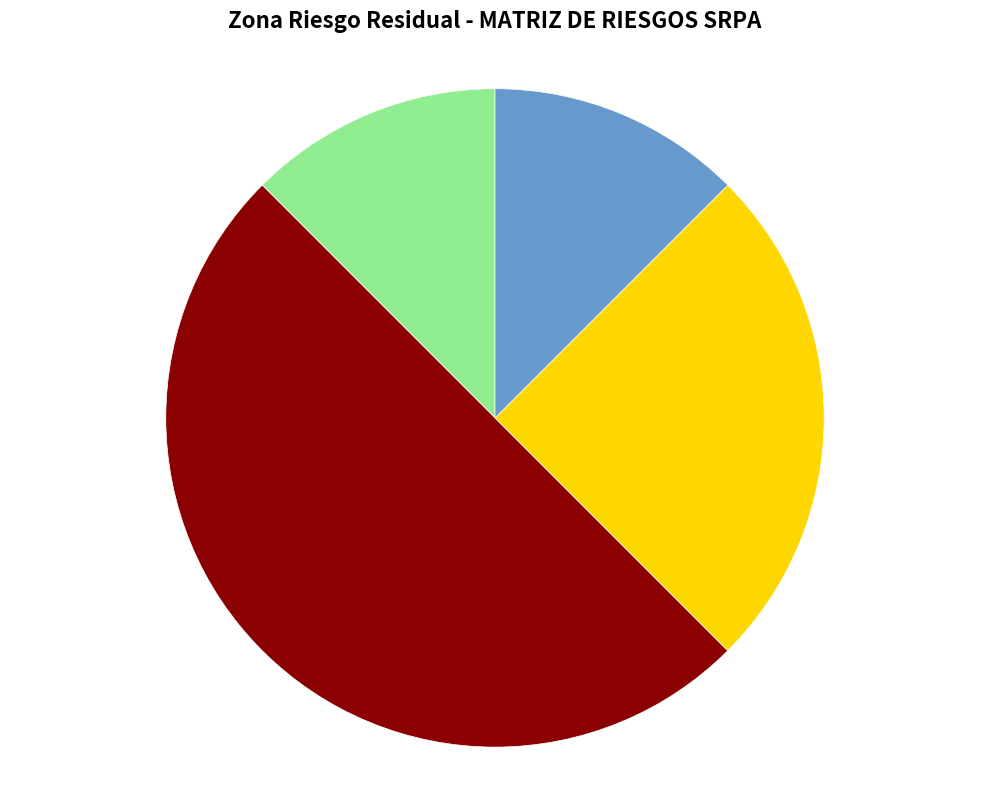

How many slices are in this pie chart?

4